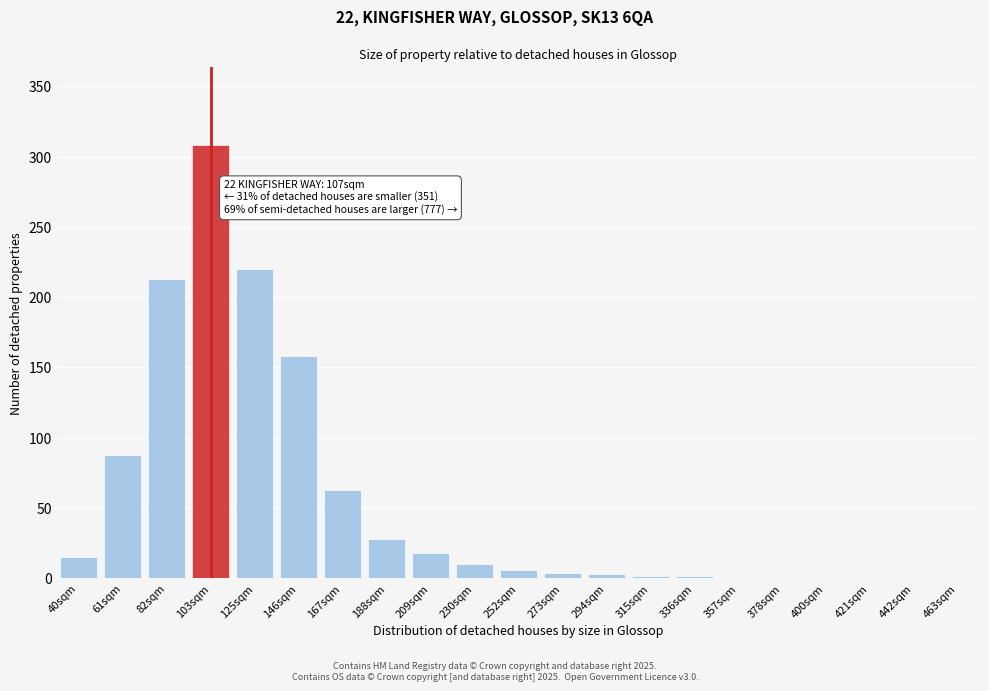

What is the maximum value shown in the chart?

308